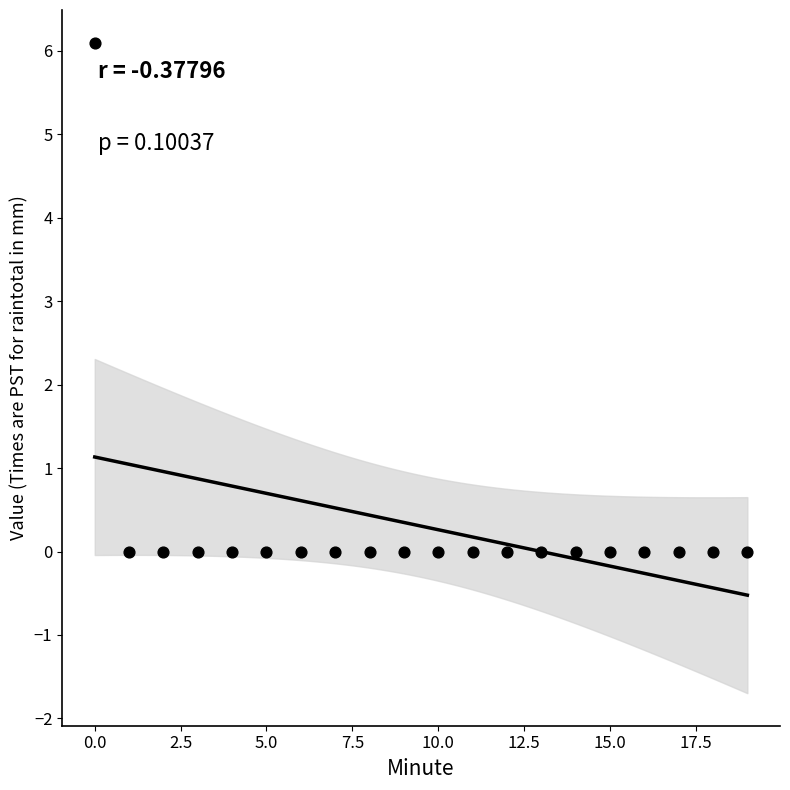

What is the range of Y values (max minus min)?

6.1